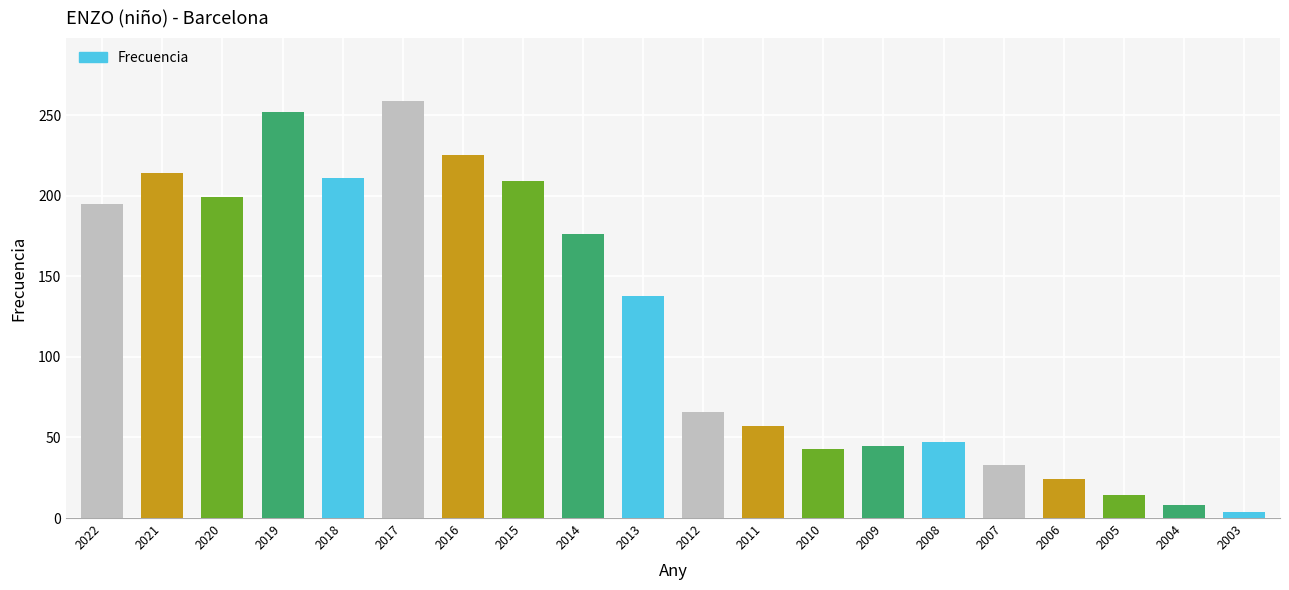

What is the difference between the maximum and minimum values?

255